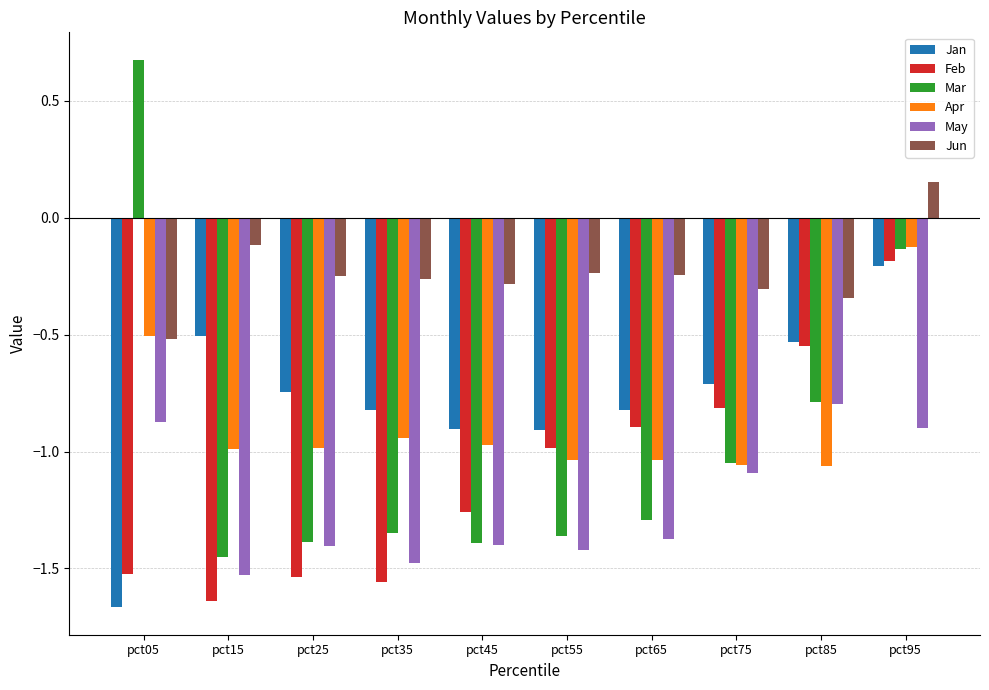

What is the difference between the Feb values at pct05 and pct45?

0.3